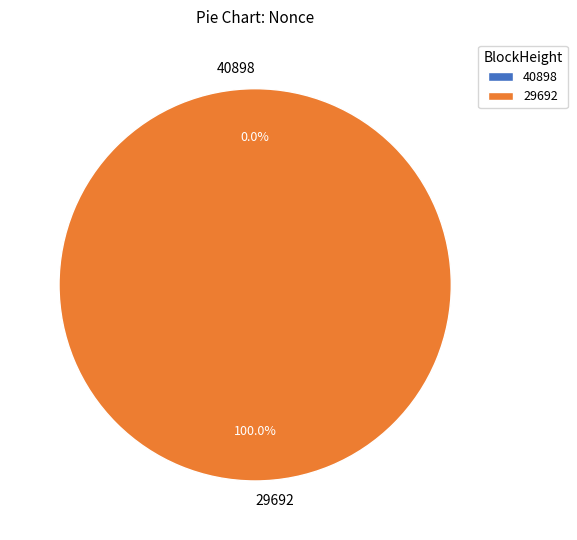

To the nearest percent, what is the difference between the 29692 and 40898 slice percentages?

100%